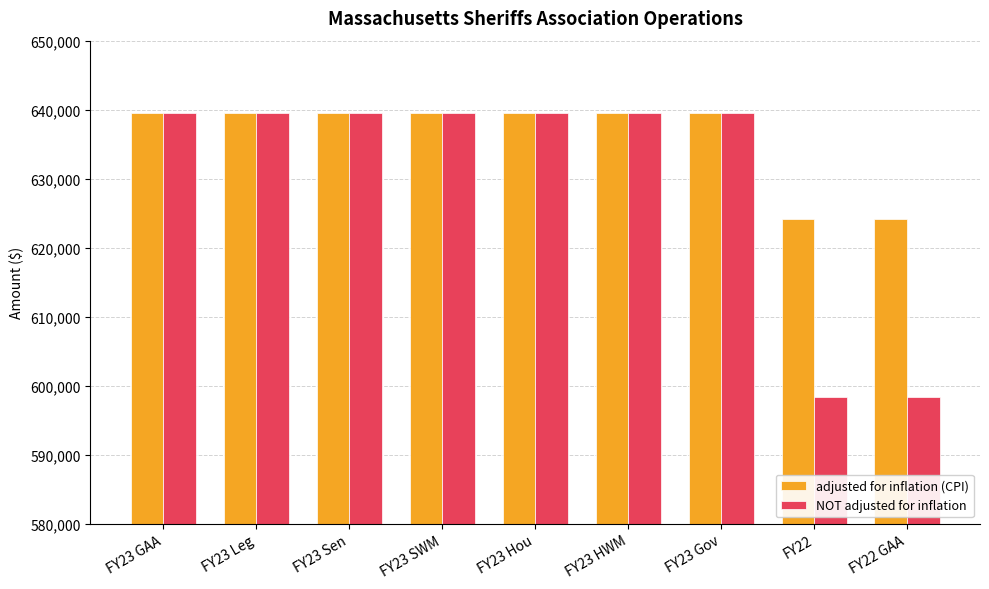

Between FY23 Sen and FY22, which series saw the biggest shift?

NOT adjusted for inflation